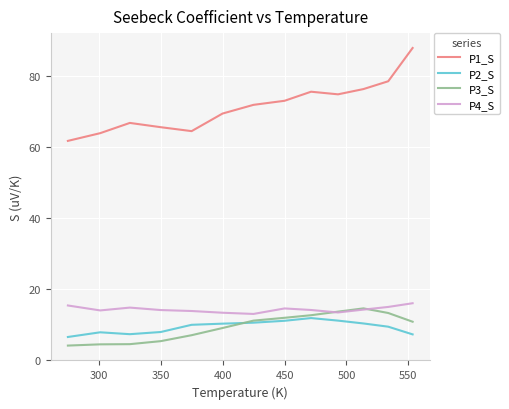

What is the greatest value displayed?

87.8